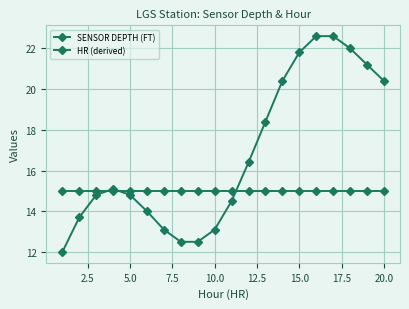

At how many categories does at least one series exceed 17?

8